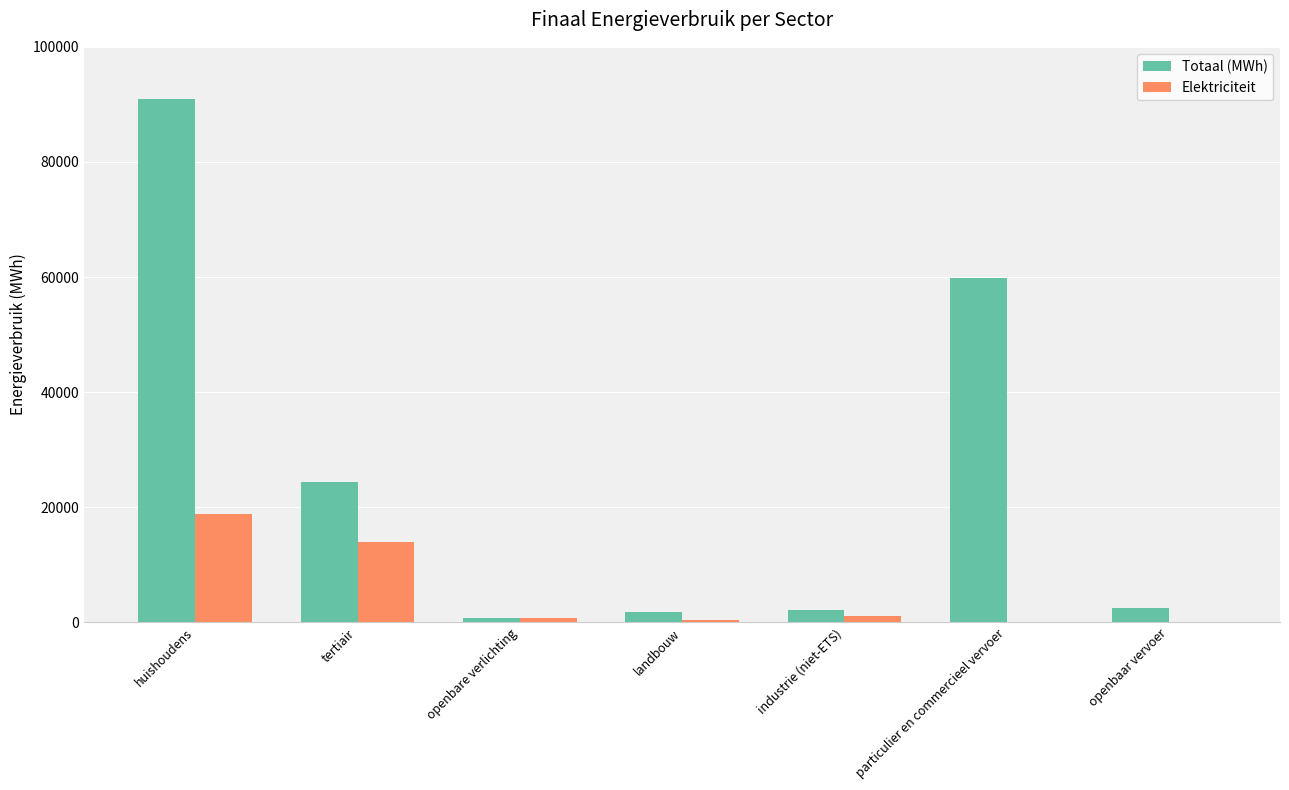

What is the spread (max minus min) of values at huishoudens?

72123.8